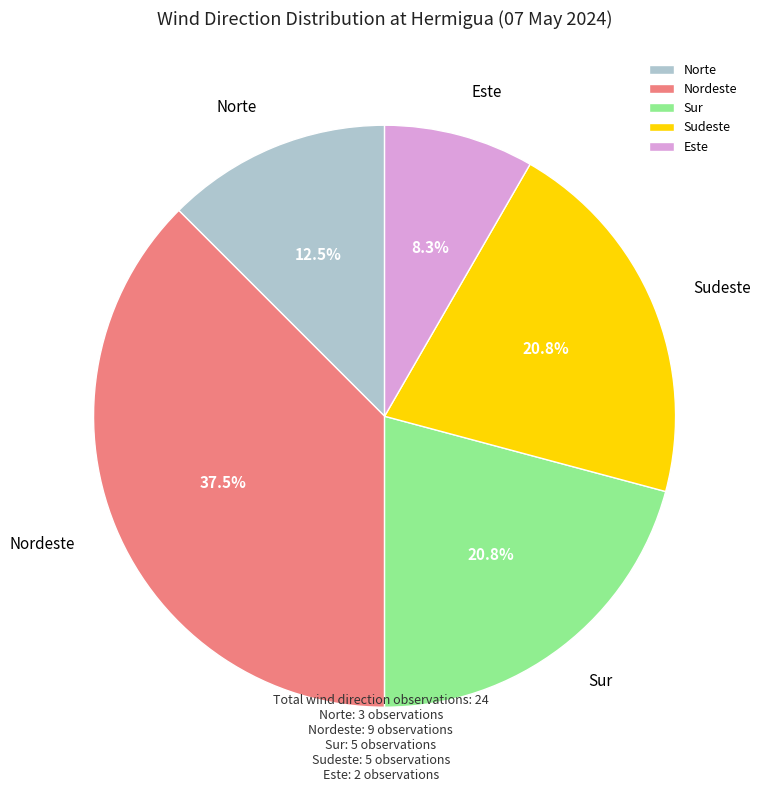

To the nearest percent, what portion does Sudeste represent?

21%